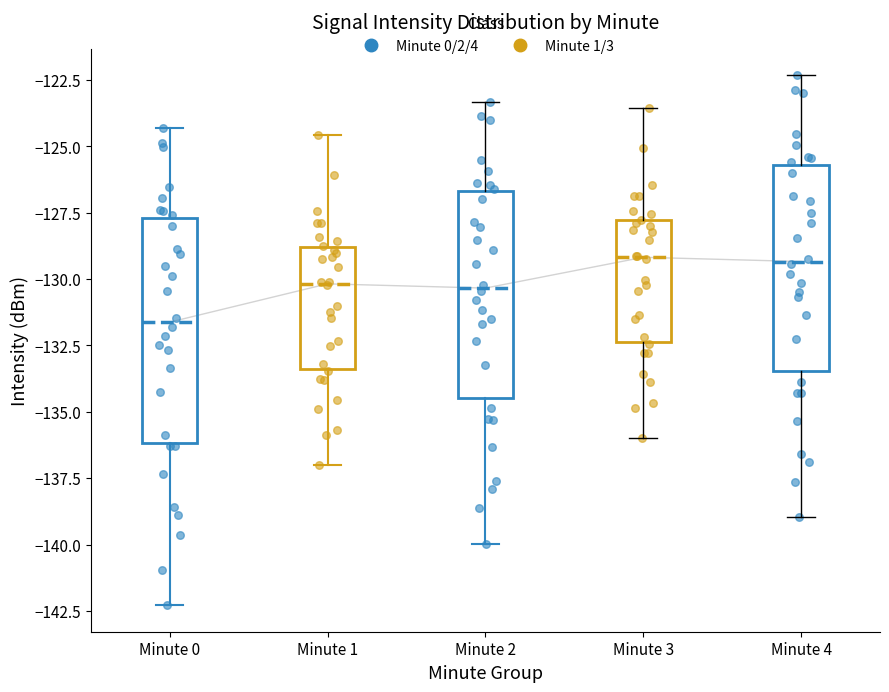

Reading left to right, transcribe this box plot: for each box, give where its median line is, the range the box spans, and where its two whiskers end, as read against the y-axis. The values are not printed on the chart, so give them approximately, as read against the axis.

Minute 0: median -131.5, box -136.0 to -127.5, whiskers -142.5 to -124.5
Minute 1: median -130.0, box -133.5 to -129.0, whiskers -137.0 to -124.5
Minute 2: median -130.5, box -134.5 to -126.5, whiskers -140.0 to -123.5
Minute 3: median -129.0, box -132.5 to -128.0, whiskers -136.0 to -123.5
Minute 4: median -129.5, box -133.5 to -125.5, whiskers -139.0 to -122.5